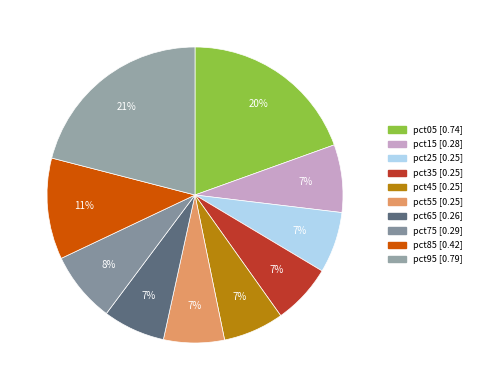

The pct95 slice represents 7% of the pie. True or false?

False